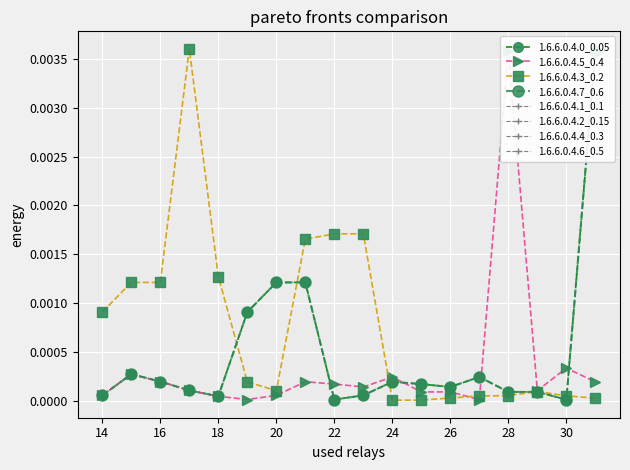

True or false: 1.6.6.0.4.5_0.4 has more than 2 points higher than both neighbors.

True